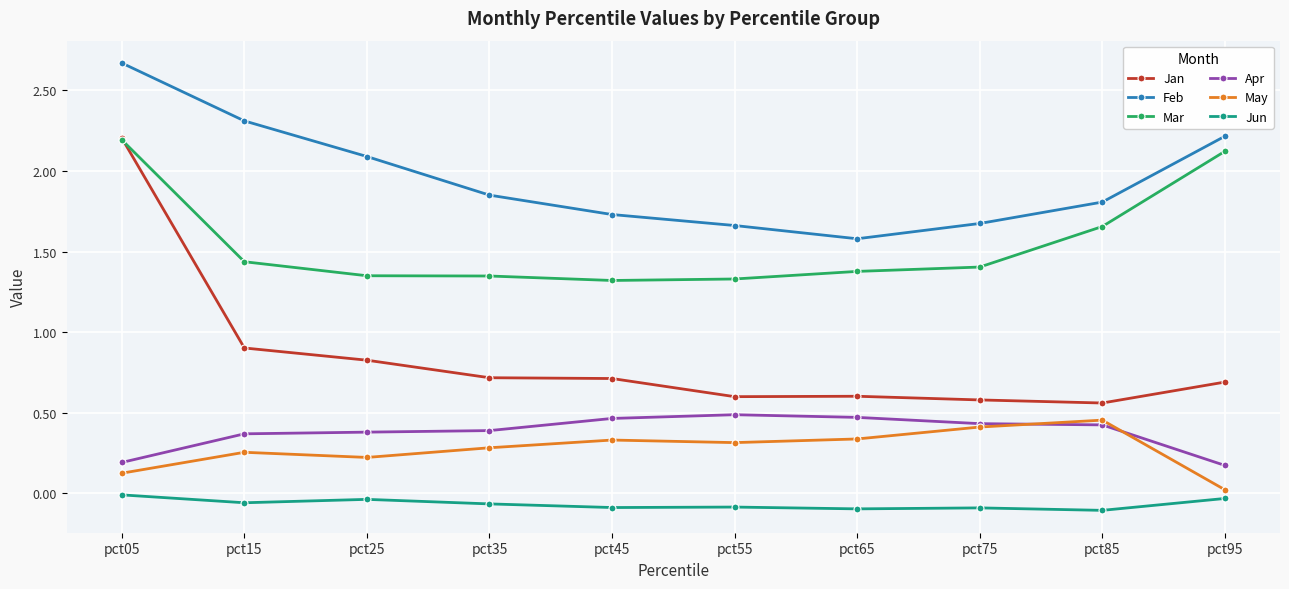

What is the difference between the maximum and minimum values in the Jun series?

0.1